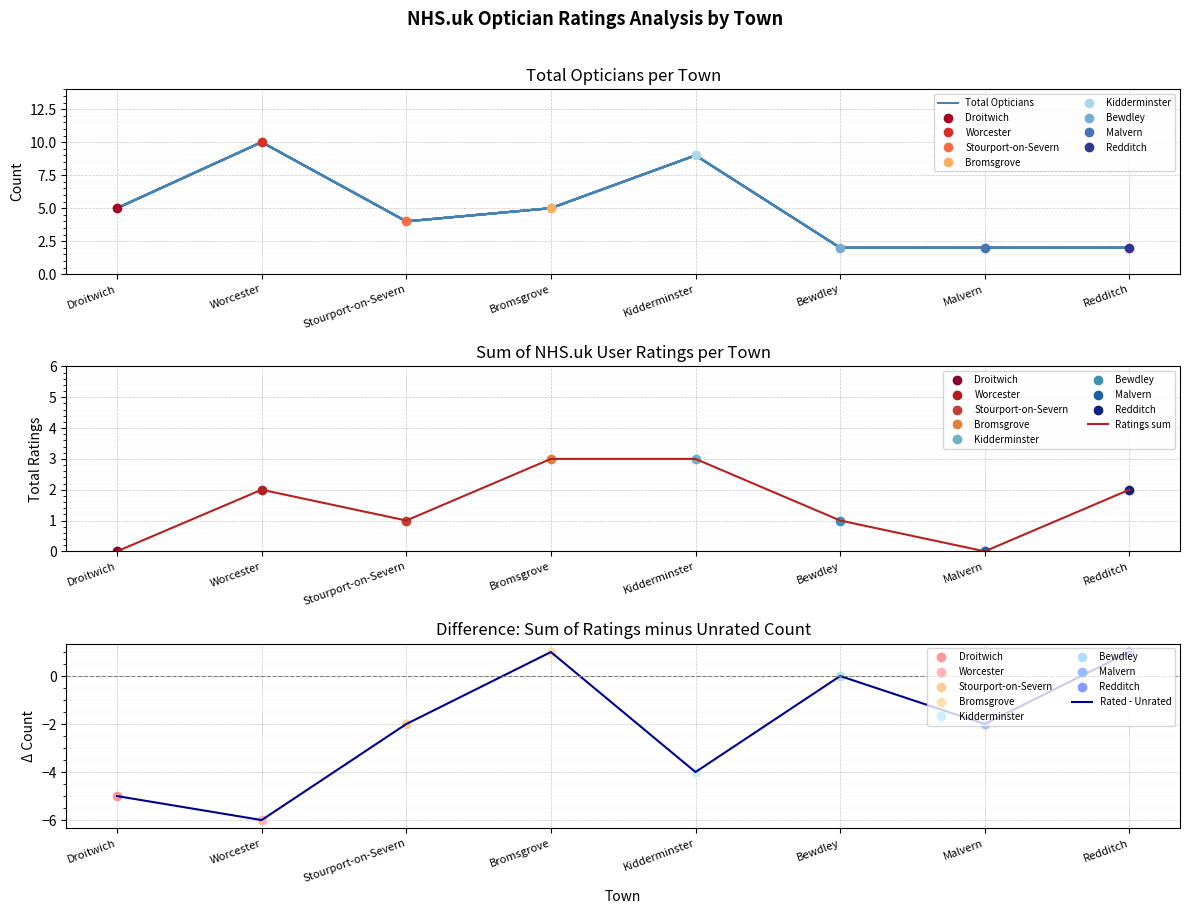

What is the sum of the Rated - Unrated values at Malvern and Stourport-on-Severn?

-4